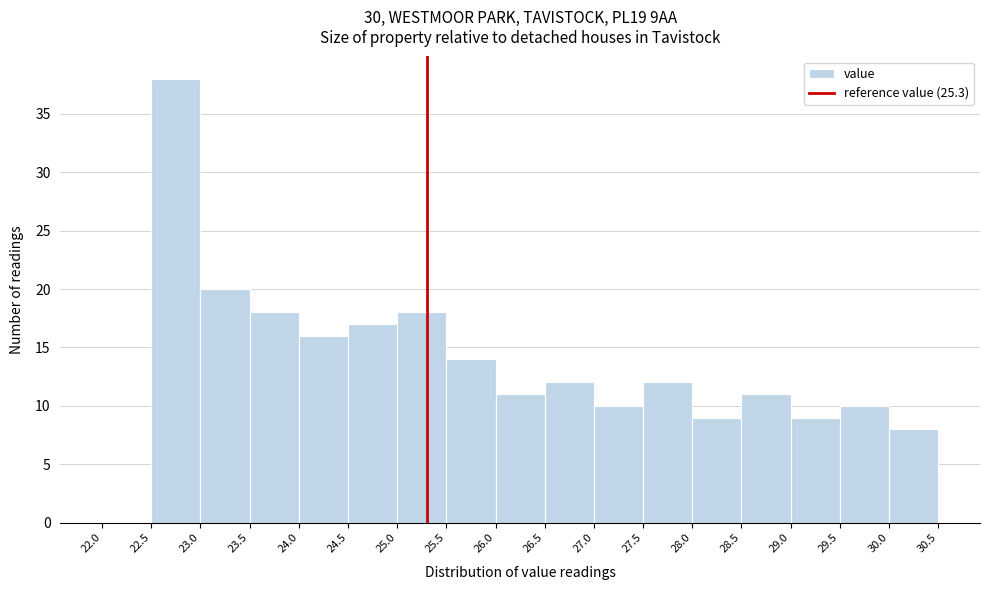

Reading left to right, list every bar in this chart as the range it spans on the x-axis followed by its height. The values are not printed on the chart, so give them approximately, as read against the axis.

22.0 to 22.5: 0
22.5 to 23.0: 38
23.0 to 23.5: 20
23.5 to 24.0: 18
24.0 to 24.5: 16
24.5 to 25.0: 17
25.0 to 25.5: 18
25.5 to 26.0: 14
26.0 to 26.5: 11
26.5 to 27.0: 12
27.0 to 27.5: 10
27.5 to 28.0: 12
28.0 to 28.5: 9
28.5 to 29.0: 11
29.0 to 29.5: 9
29.5 to 30.0: 10
30.0 to 30.5: 8